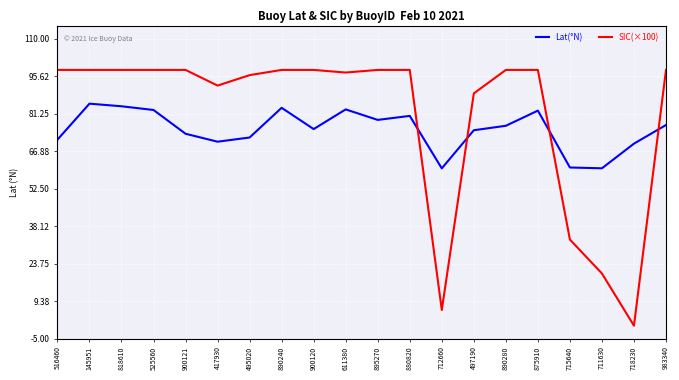

What is the spread (max minus min) of values at 900121?

24.5